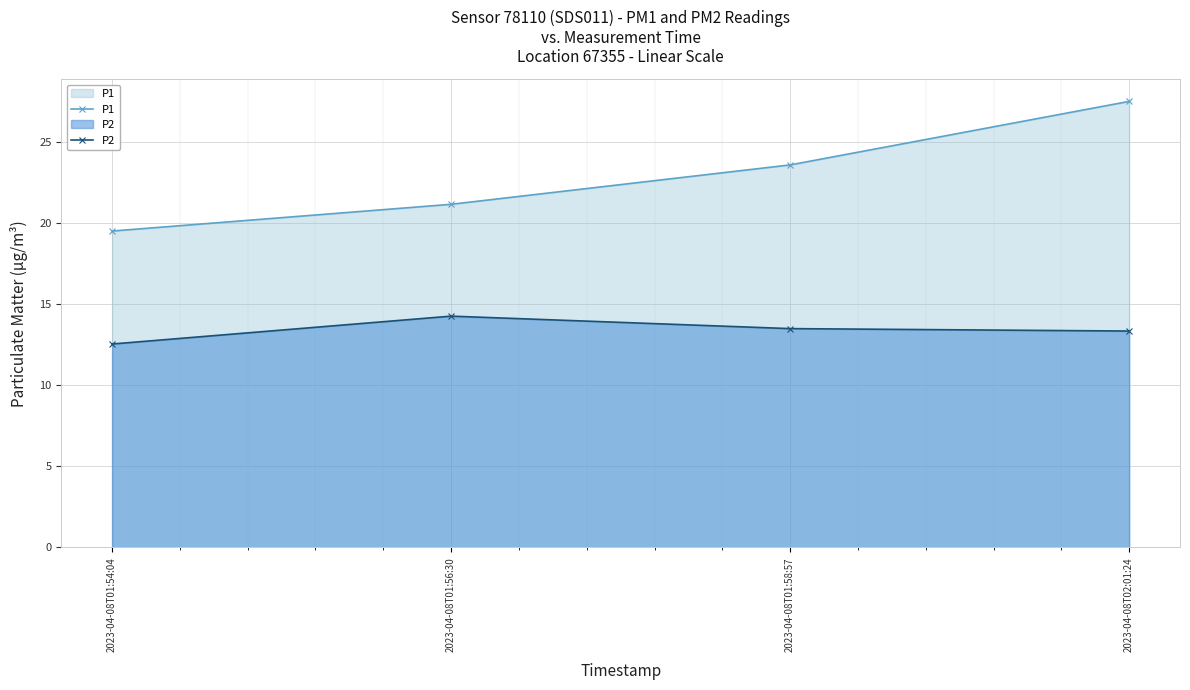

What is the sum of all P2 values?

53.7